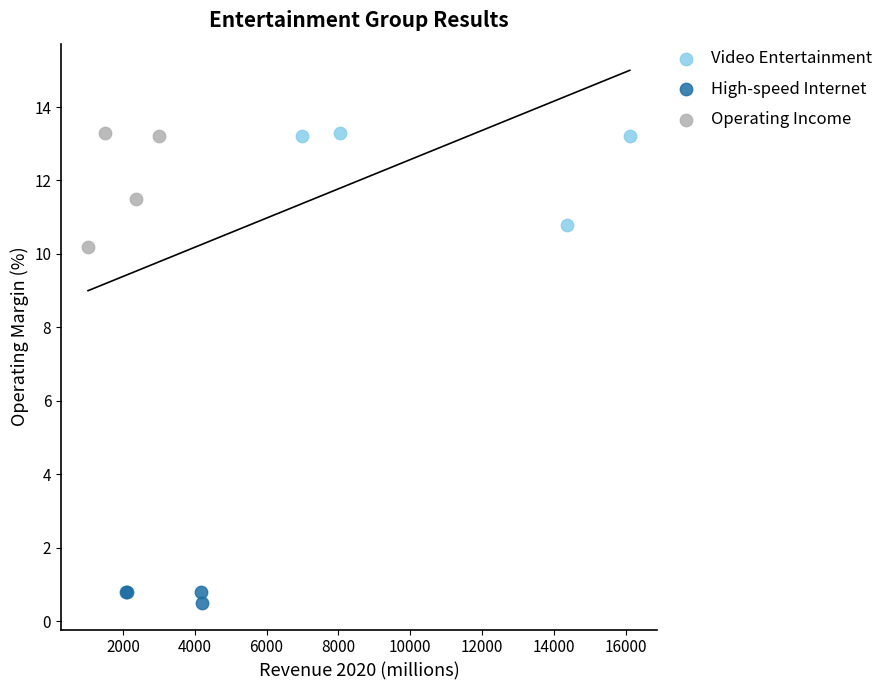

Which series reaches the minimum Y coordinate?

High-speed Internet